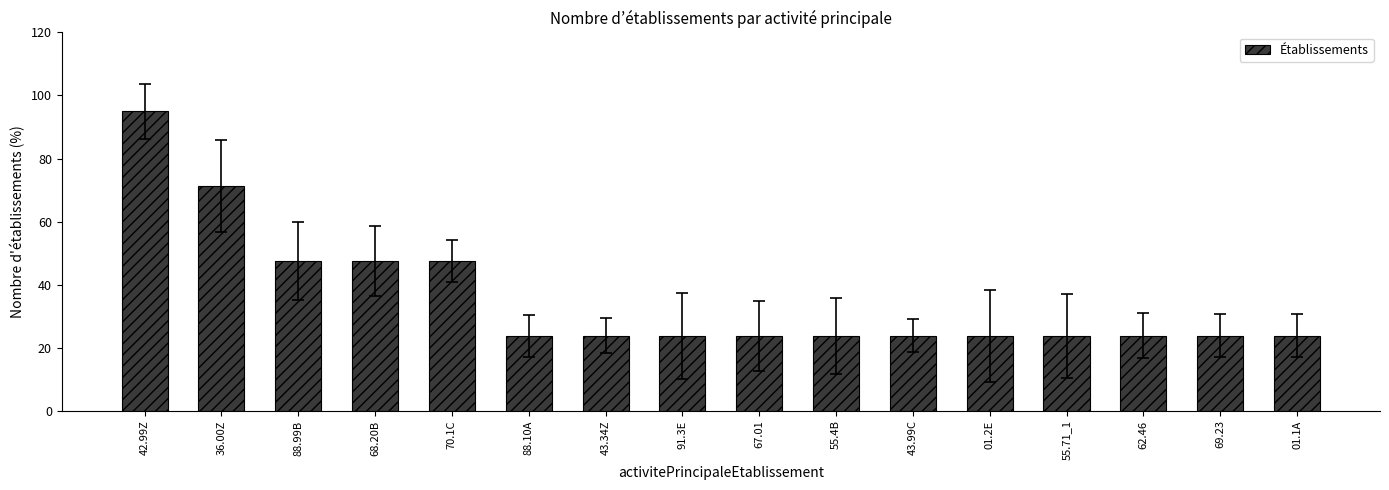

What is the label of the 8th bar from the left?

91.3E